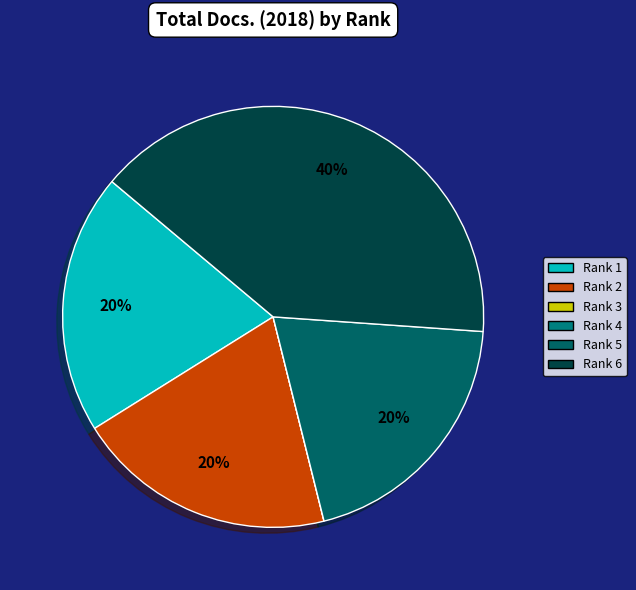

What percentage is NOT represented by Rank 1?

80.0%